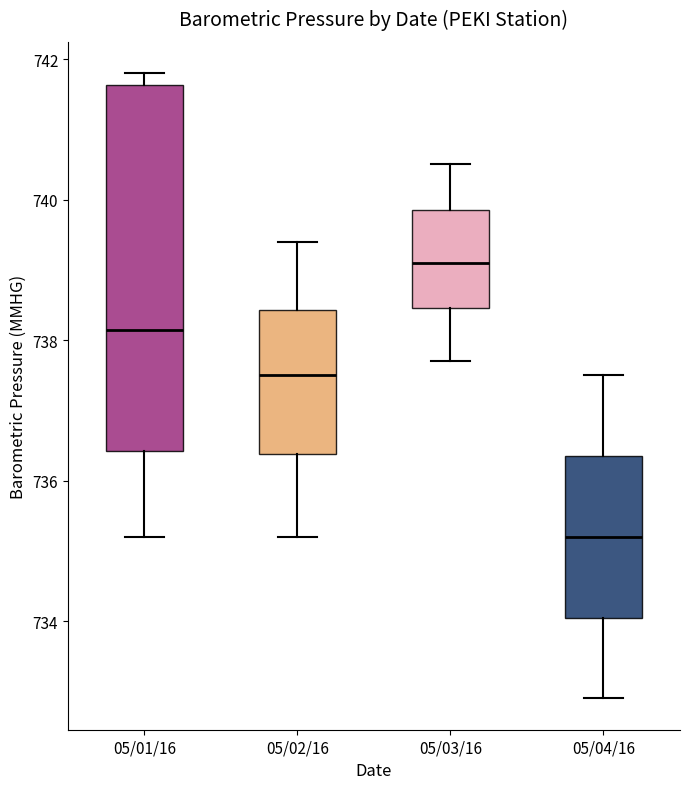

Reading left to right, transcribe this box plot: for each box, give where its median line is, the range the box spans, and where its two whiskers end, as read against the y-axis. The values are not printed on the chart, so give them approximately, as read against the axis.

05/01/16: median 738.2, box 736.4 to 741.6, whiskers 735.2 to 741.8
05/02/16: median 737.6, box 736.4 to 738.4, whiskers 735.2 to 739.4
05/03/16: median 739.2, box 738.4 to 739.8, whiskers 737.8 to 740.6
05/04/16: median 735.2, box 734.0 to 736.4, whiskers 733.0 to 737.6